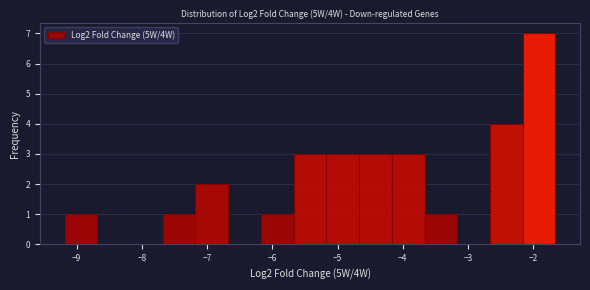

Which range on the x-axis has the tallest bar?

-2.2 to -1.7